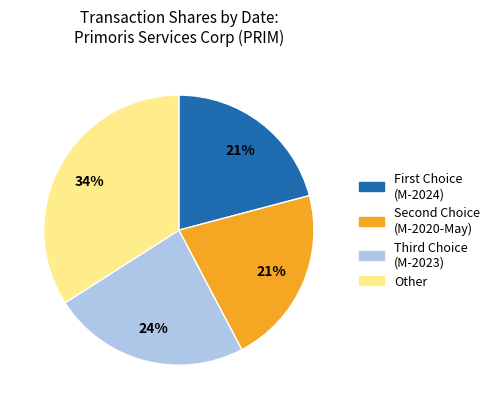

Is there any slice that represents more than half of the pie?

No